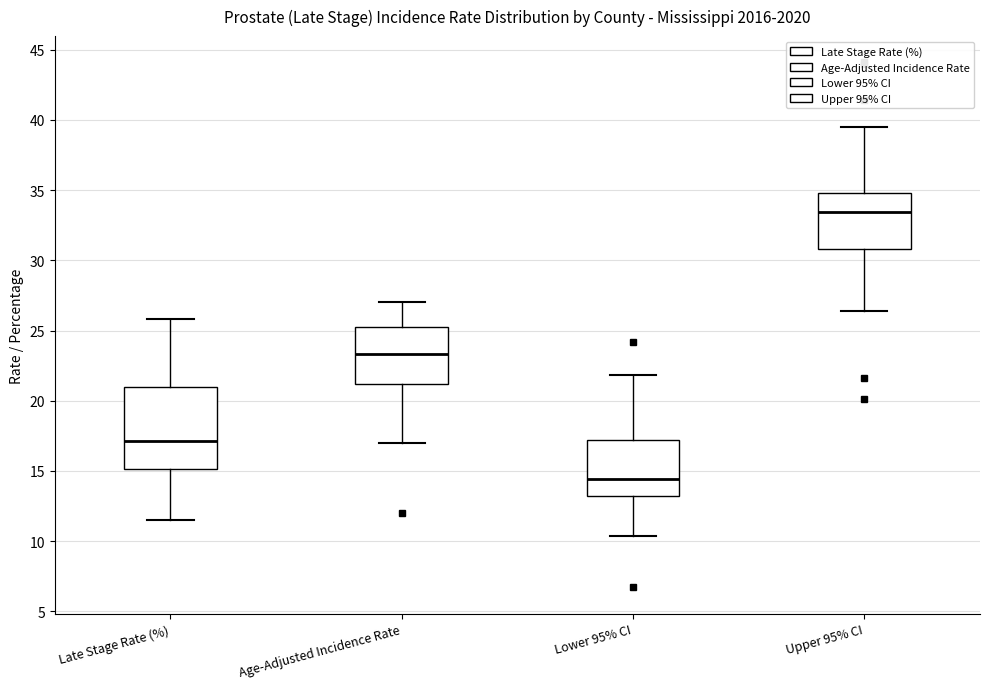

Reading left to right, read every box against the y-axis: the position of its median line, the range the box covers, and the ends of its whiskers. The values are not printed on the chart, so give them approximately, as read against the axis.

Late Stage Rate (%): median 17.0, box 15.0 to 21.0, whiskers 11.5 to 26.0
Age-Adjusted Incidence Rate: median 23.5, box 21.0 to 25.5, whiskers 17.0 to 27.0
Lower 95% CI: median 14.5, box 13.0 to 17.0, whiskers 10.5 to 22.0
Upper 95% CI: median 33.5, box 31.0 to 35.0, whiskers 26.5 to 39.5